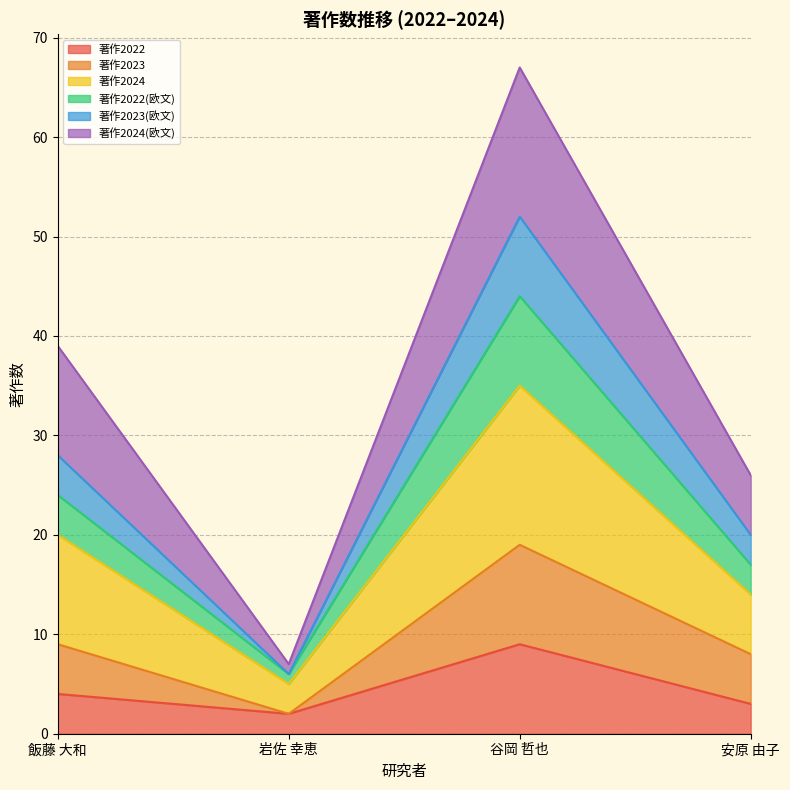

Where does the 著作2023(欧文) series first go above 28?

谷岡 哲也